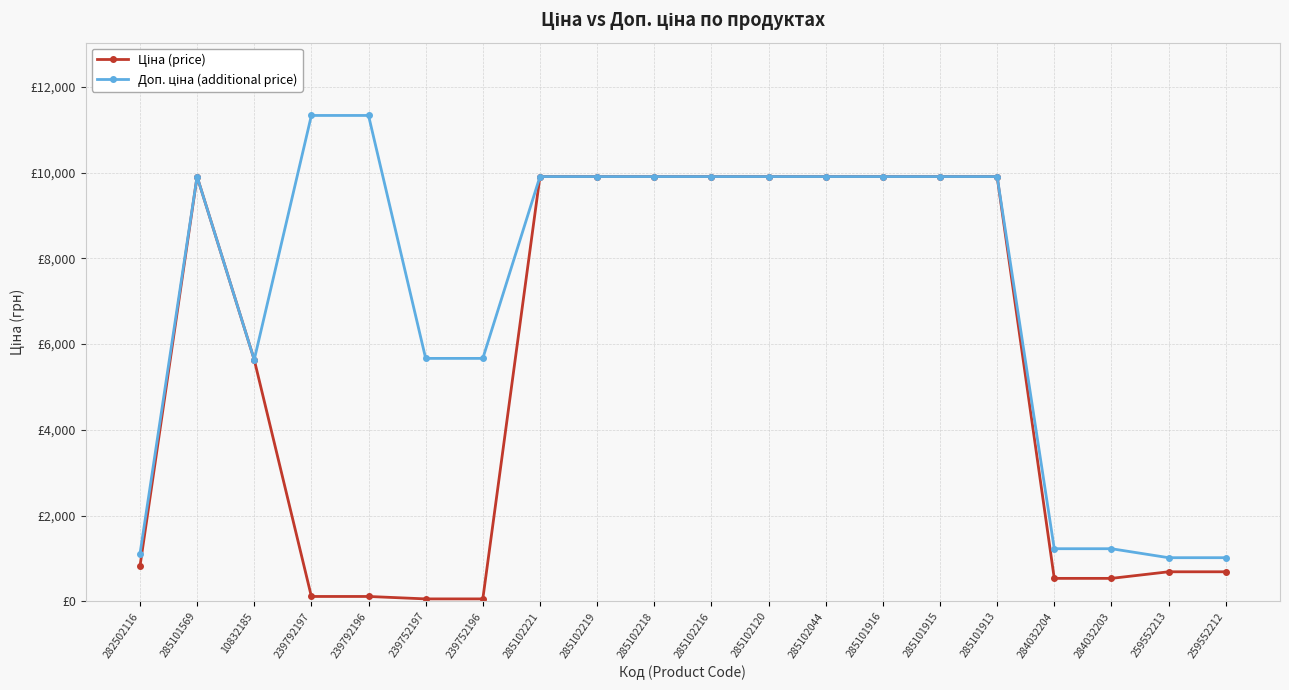

True or false: Доп. ціна (additional price) has more than 2 interior local peaks.

False